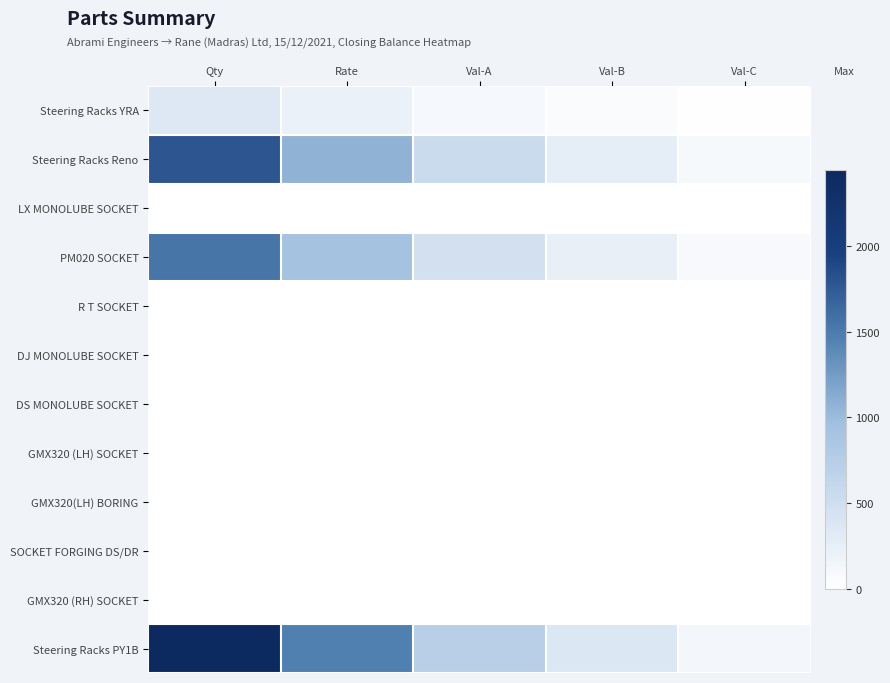

What is the difference between the highest and lowest values at Val-C?

122.2